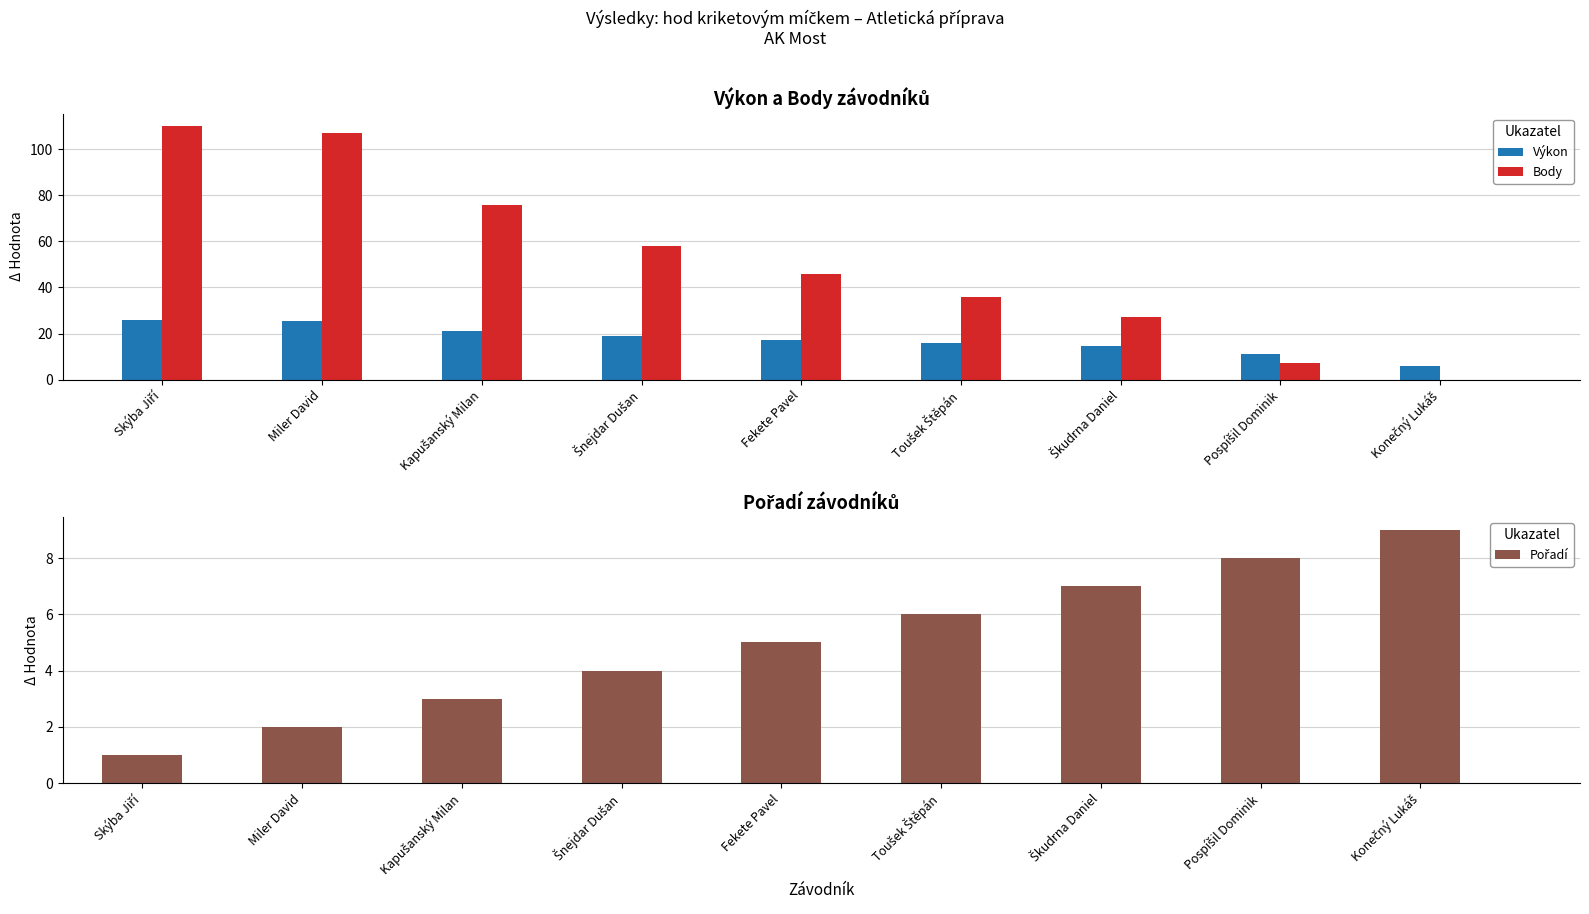

Reading right to left, list all the values displayed in this chart.

Výkon: Konečný Lukáš=5.8	Pospíšil Dominik=11.3	Škudrna Daniel=14.5	Toušek Štěpán=15.8	Fekete Pavel=17.1	Šnejdar Dušan=18.8	Kapušanský Milan=21.2	Miler David=25.4	Skýba Jiří=25.8
Body: Konečný Lukáš=0.0	Pospíšil Dominik=7.0	Škudrna Daniel=27.0	Toušek Štěpán=36.0	Fekete Pavel=46.0	Šnejdar Dušan=58.0	Kapušanský Milan=76.0	Miler David=107.0	Skýba Jiří=110.0
Pořadí: Konečný Lukáš=9.0	Pospíšil Dominik=8.0	Škudrna Daniel=7.0	Toušek Štěpán=6.0	Fekete Pavel=5.0	Šnejdar Dušan=4.0	Kapušanský Milan=3.0	Miler David=2.0	Skýba Jiří=1.0